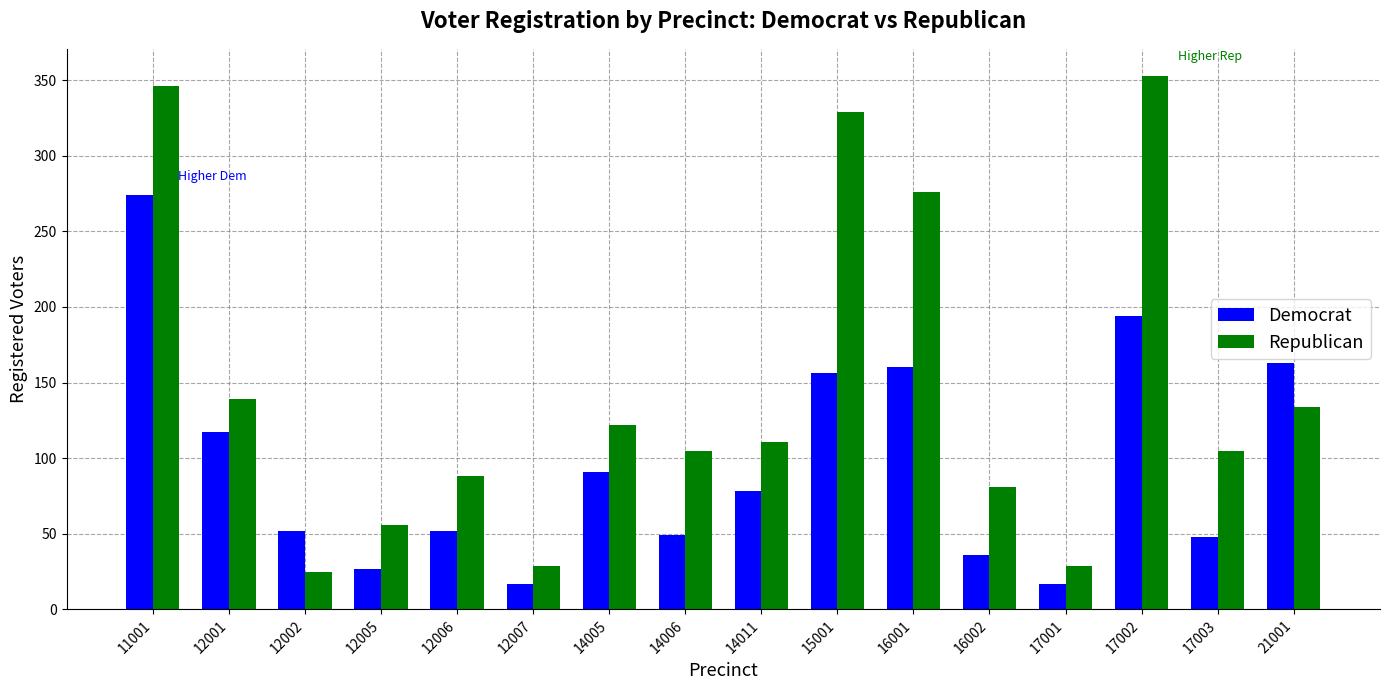

Rank the series by their average value, from lowest to highest.

Democrat, Republican